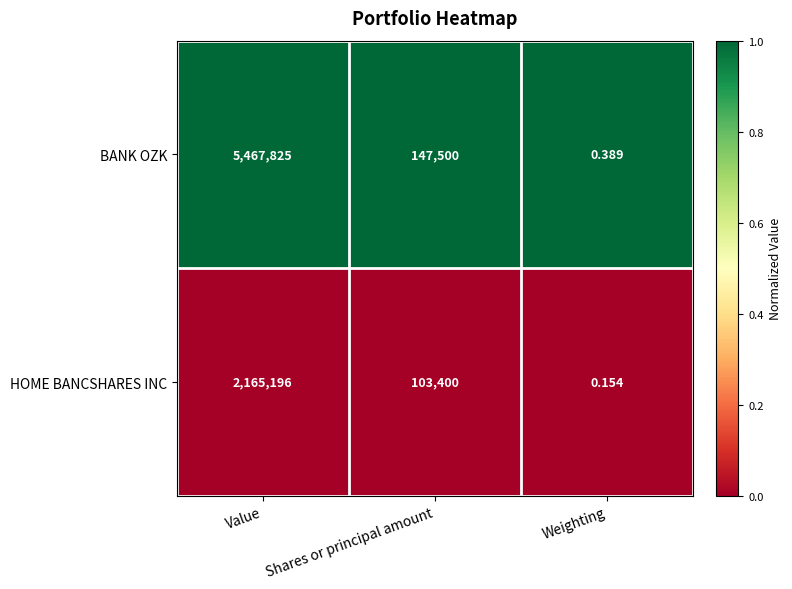

Which series has the widest spread of values?

BANK OZK